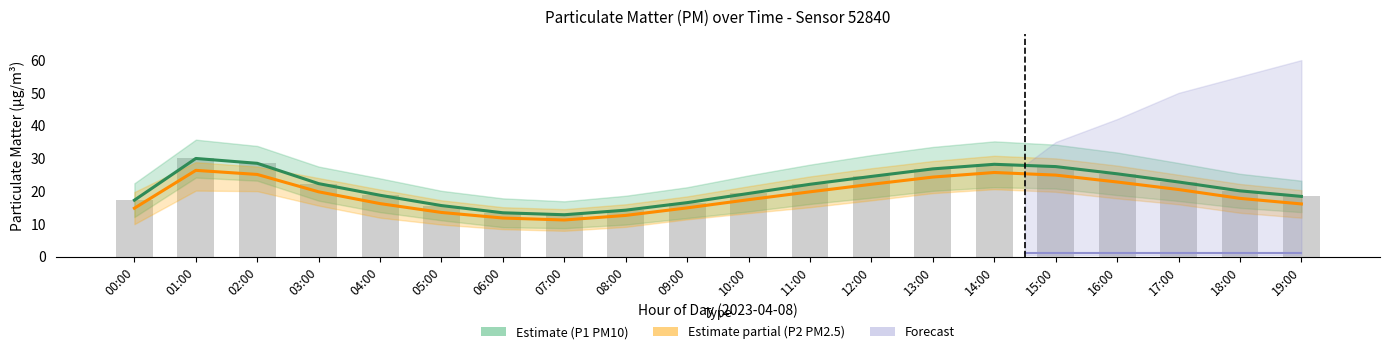

What position from the right is 18:00?

2